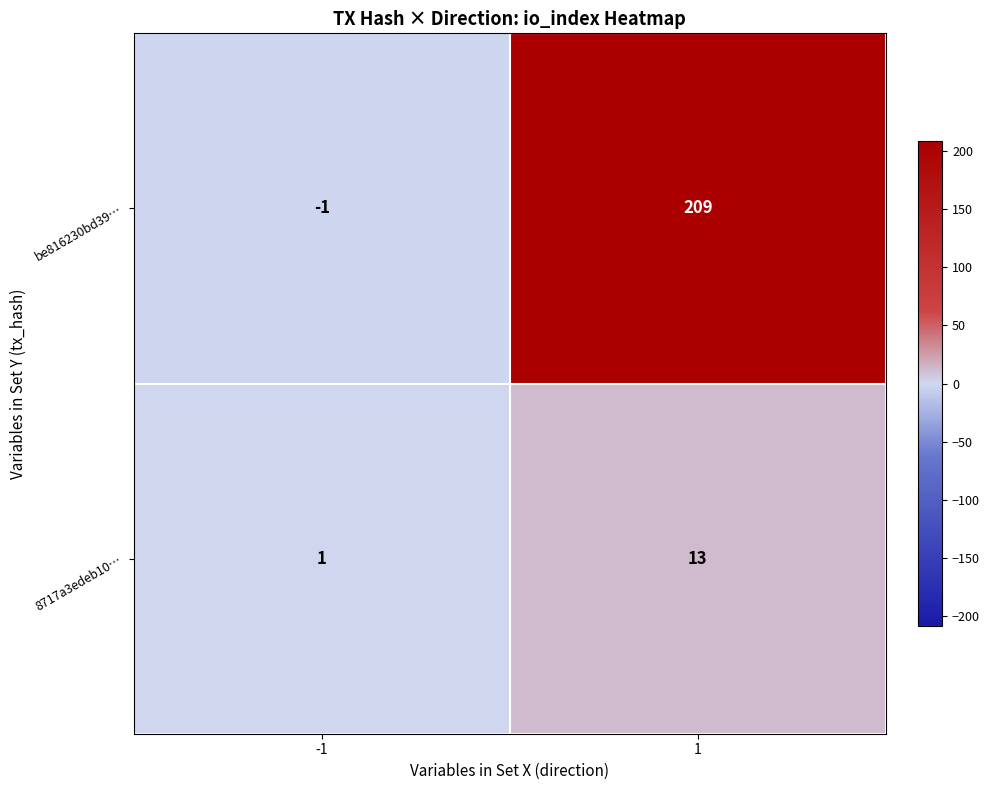

List the series in order of their overall mean, lowest first.

8717a3edeb10…, be816230bd39…